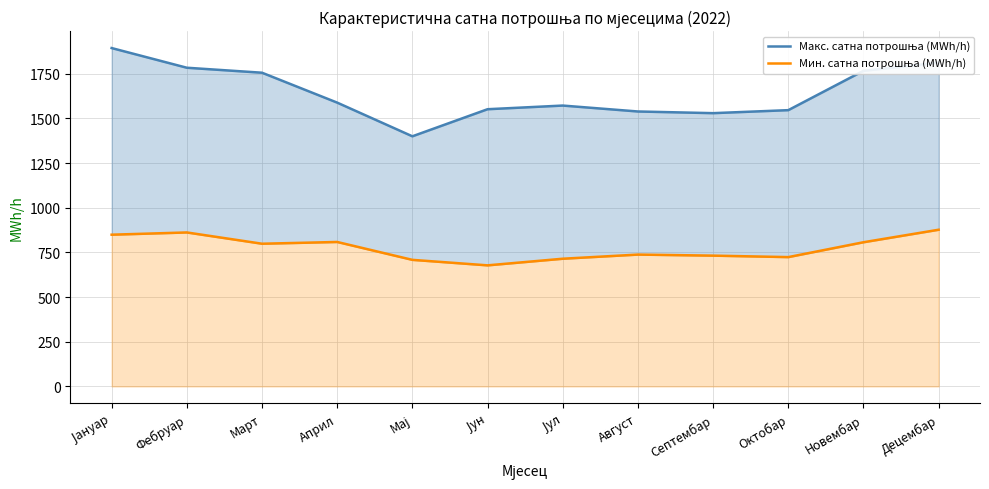

What is the value of the Мин. сатна потрошња (MWh/h) point at the 8th from the left?

737.8